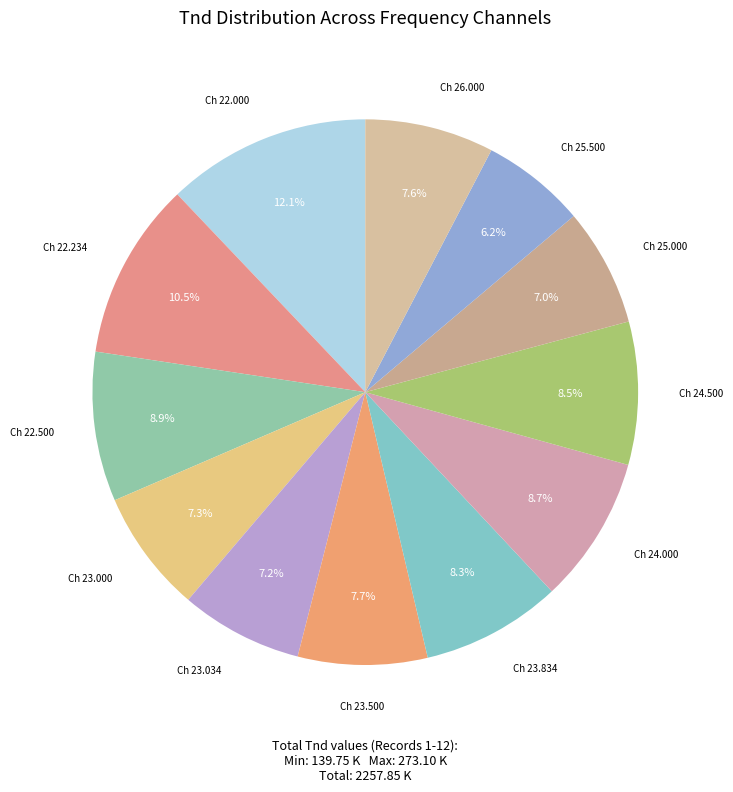

To the nearest percent, what is the combined percentage of Ch 22.234 and Ch 23.500?

18%